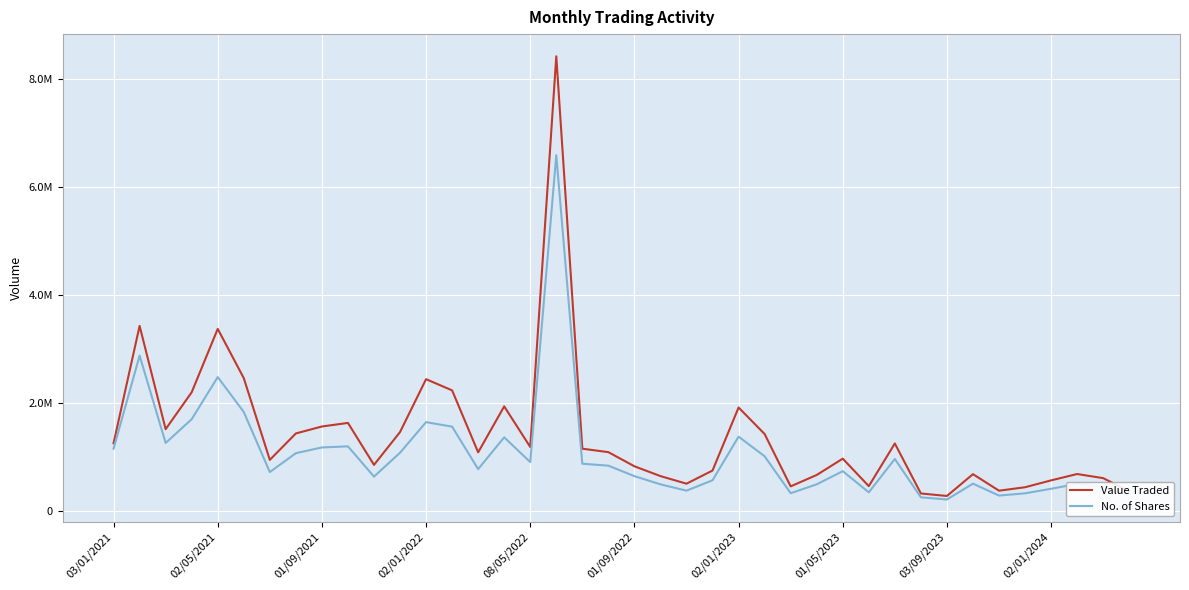

What are all the series names shown in the legend?

Value Traded, No. of Shares